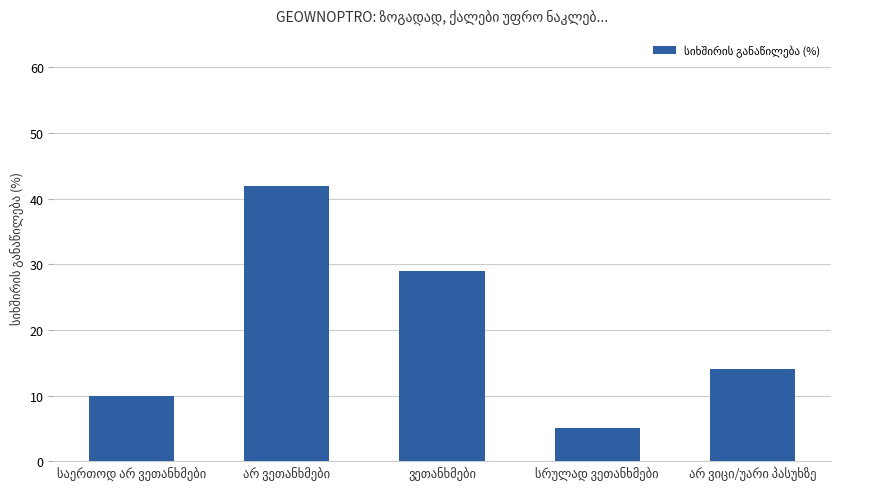

How many bars are there in total?

5